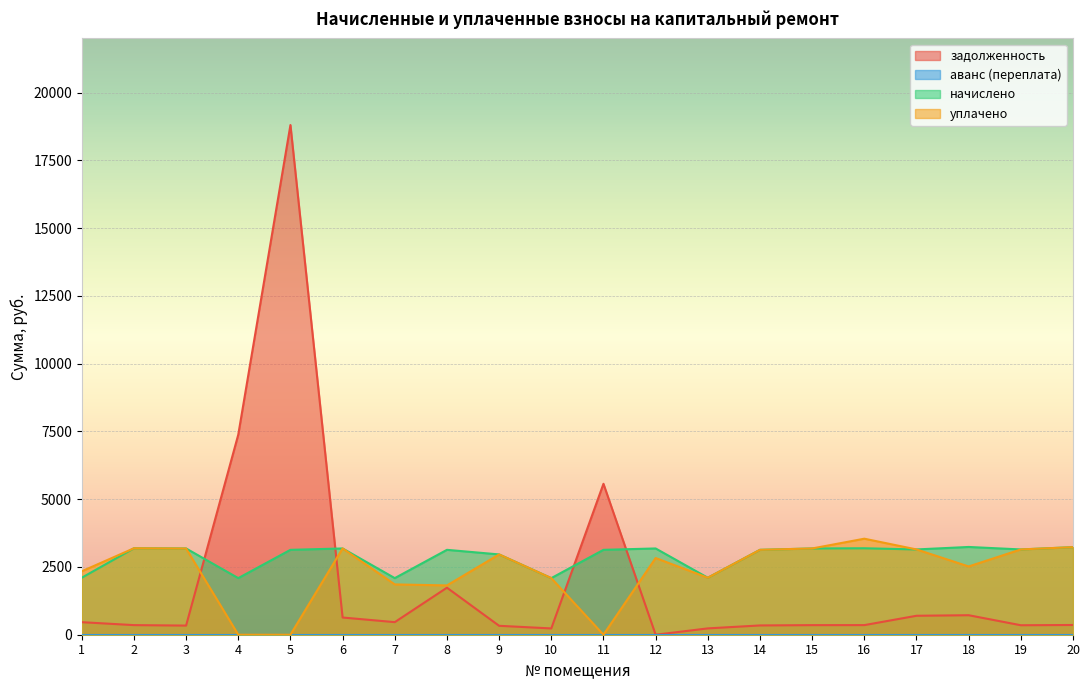

What is the sum of all уплачено values?

47447.2